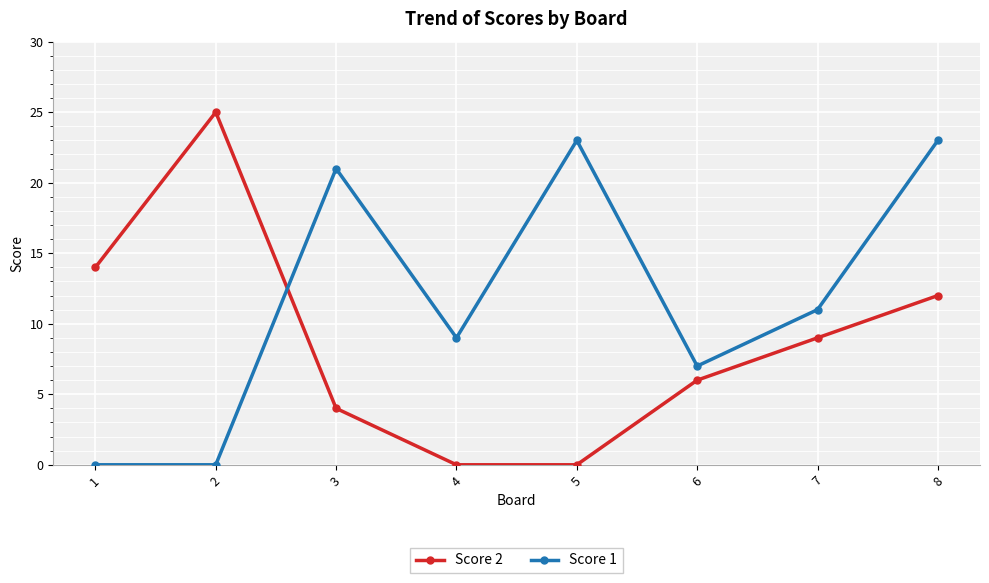

What is the difference between the highest and lowest values at 6?

1